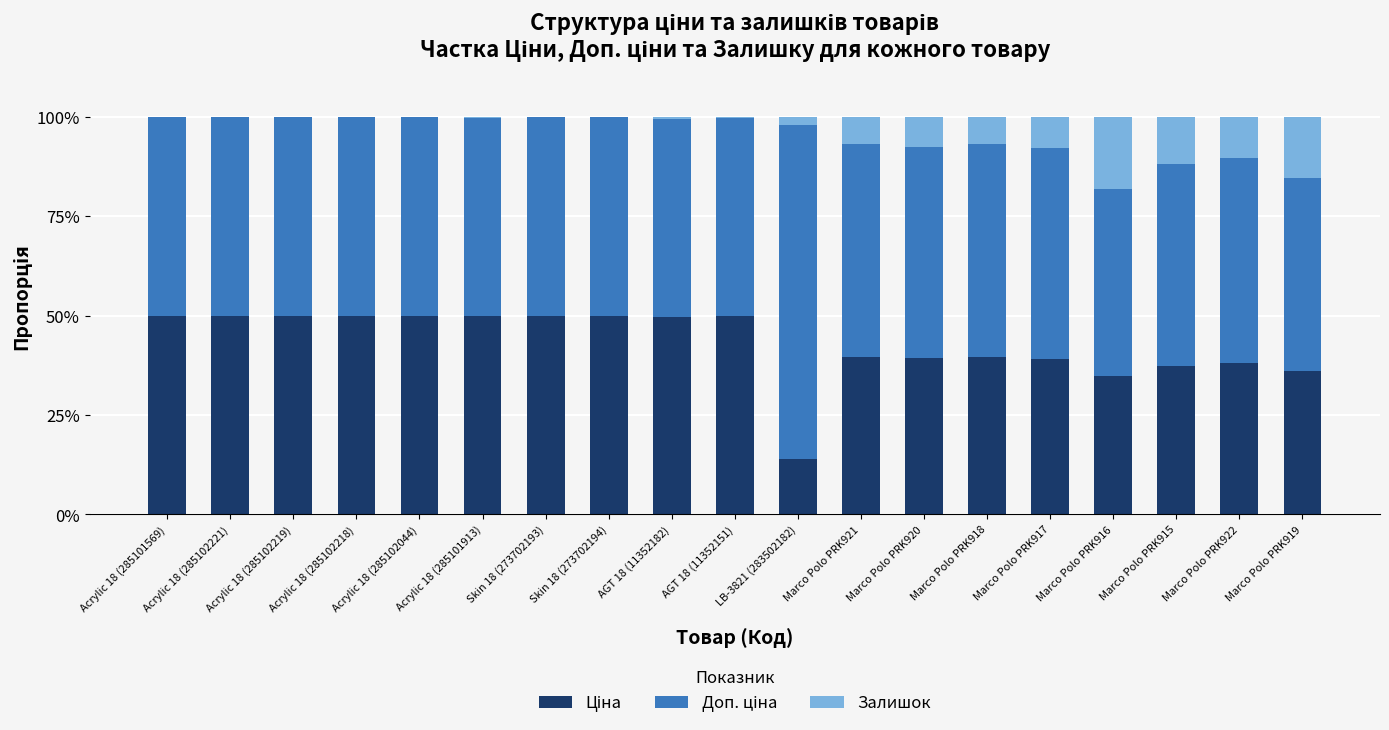

What is the total value across all series at Marco Polo PRK918?

100.0